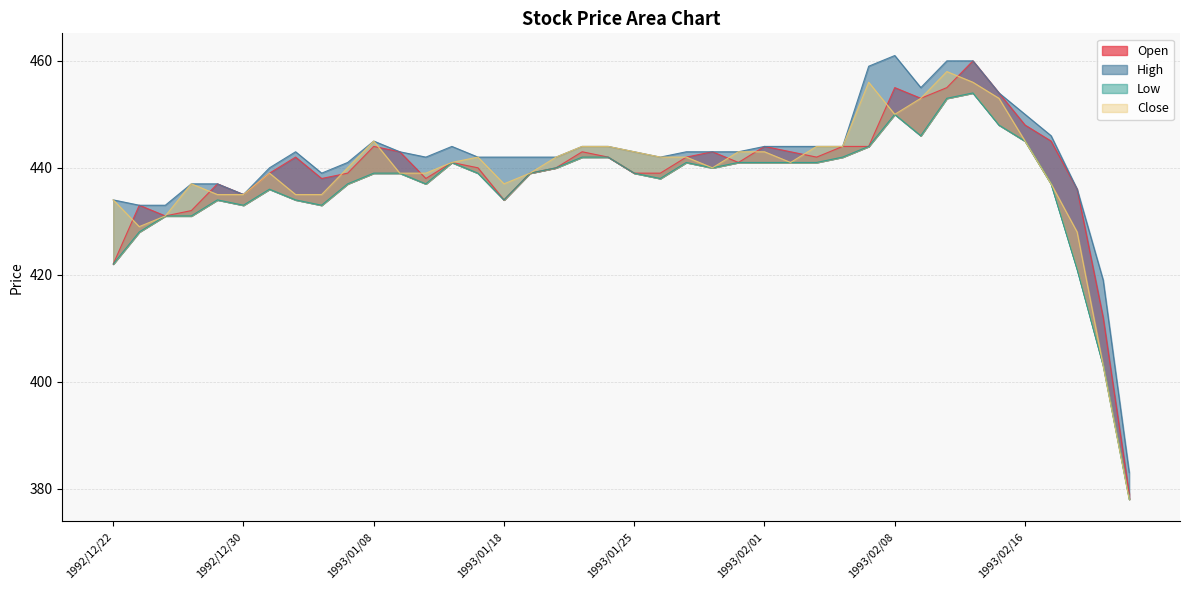

What position from the right is 1993/02/05?

11